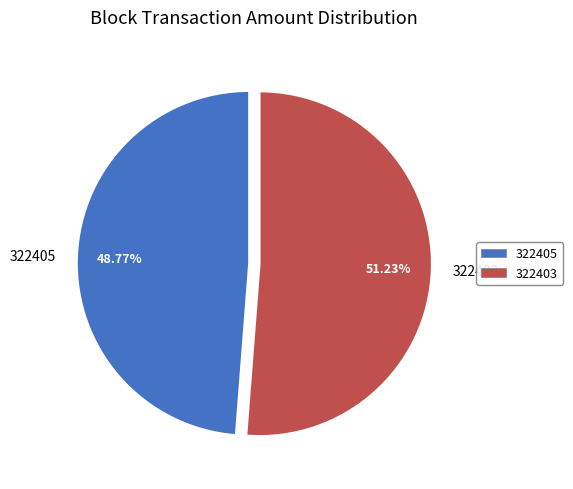

What is the ratio of the value at 322405 to the value at 322403?

1.0